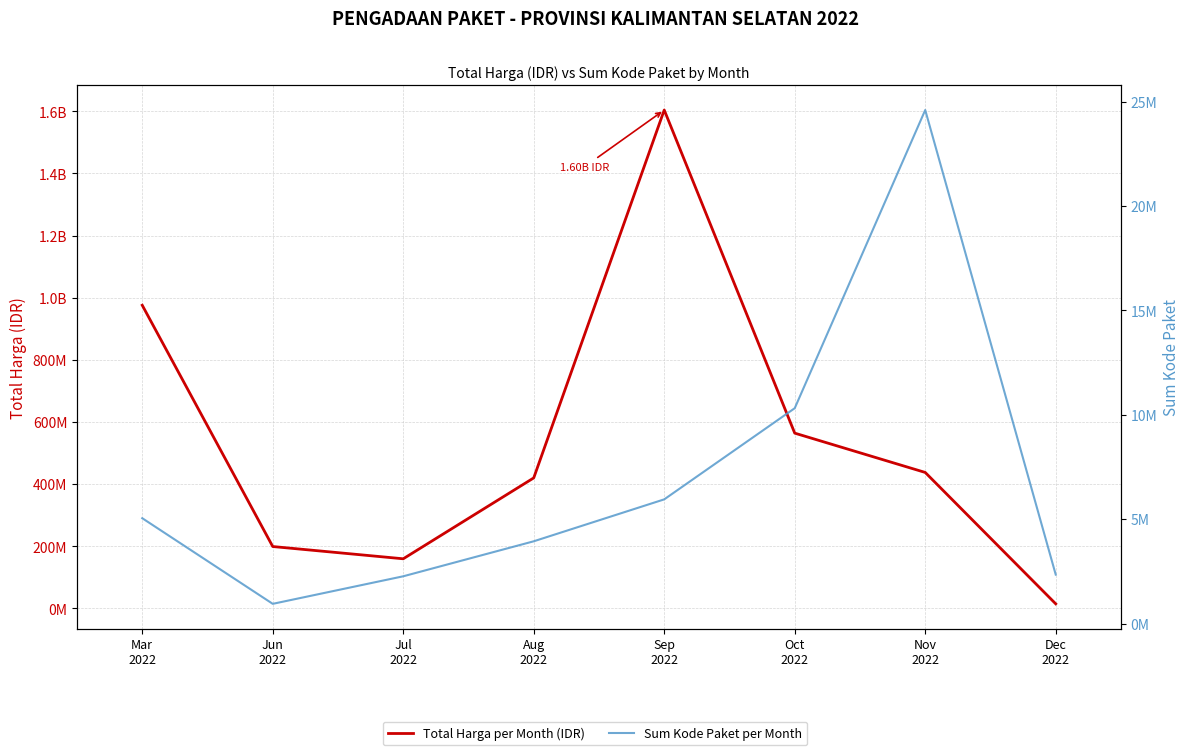

Where is Sum Kode Paket per Month nearest to the value 12772012?

Oct
2022